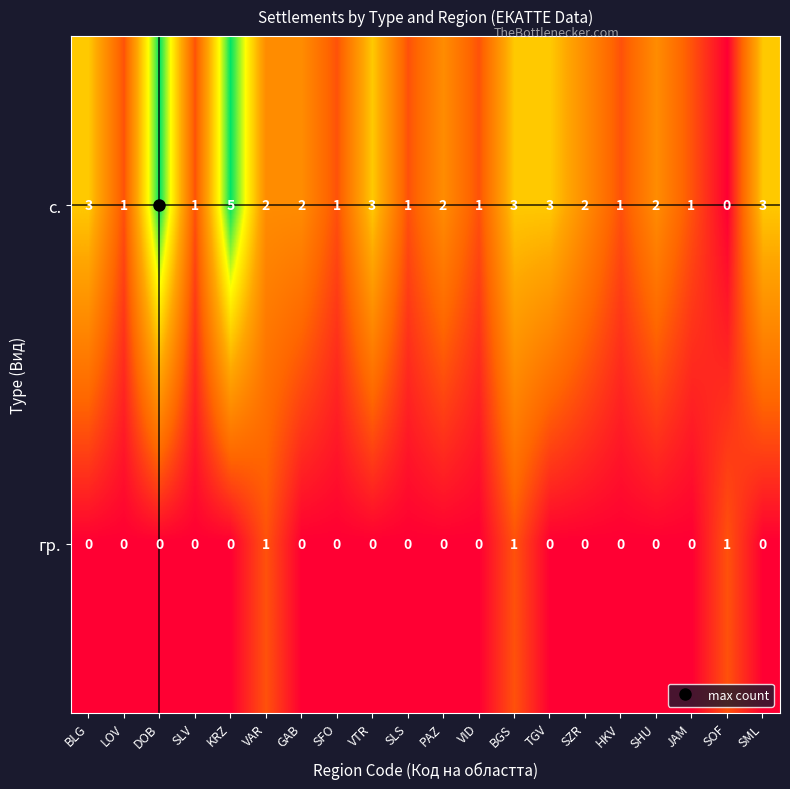

Which series has the largest range (max minus min)?

с.